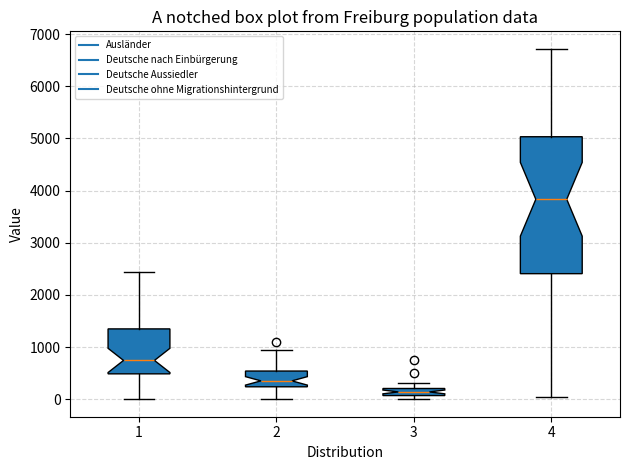

Where does the upper whisker of the box at x = 1 end on the y-axis? The values are not printed on the chart, so give them approximately, as read against the axis.

2400